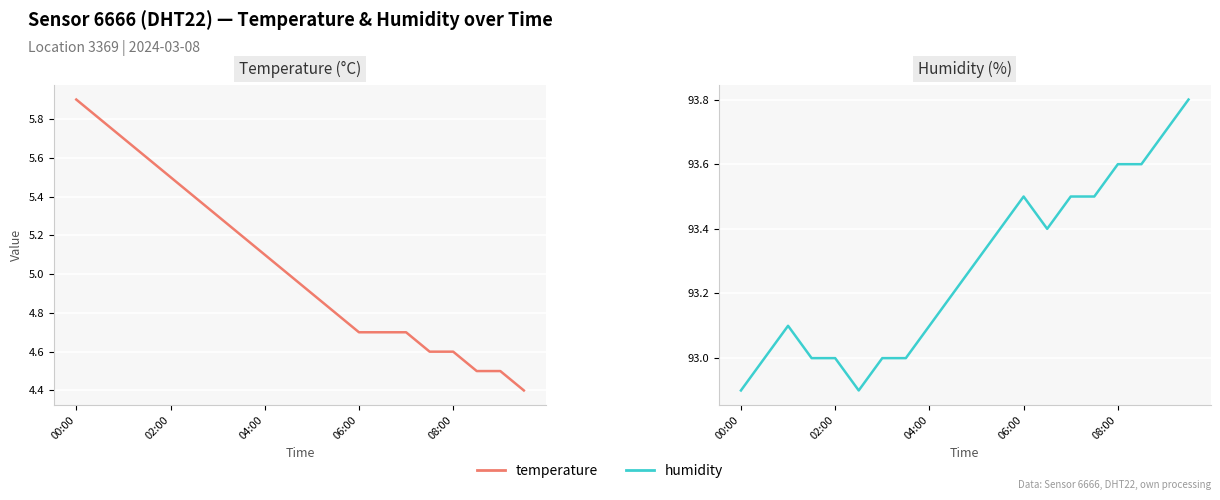

What is the difference between the temperature values at 00:00 and 11?

1.1